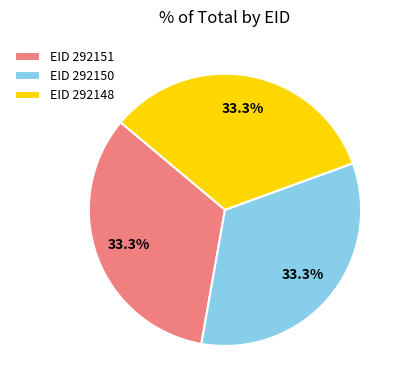

Does EID 292148 represent more than half of the total?

No